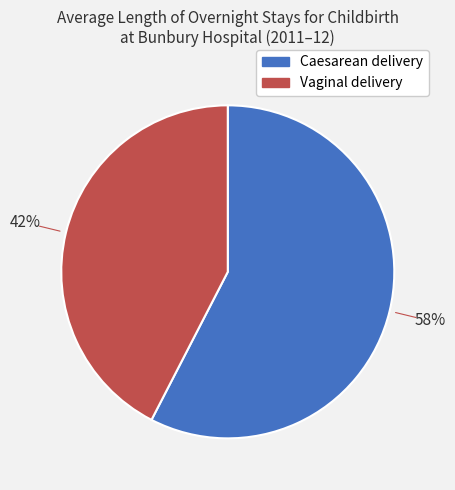

Between Caesarean delivery and Vaginal delivery, which is larger?

Caesarean delivery